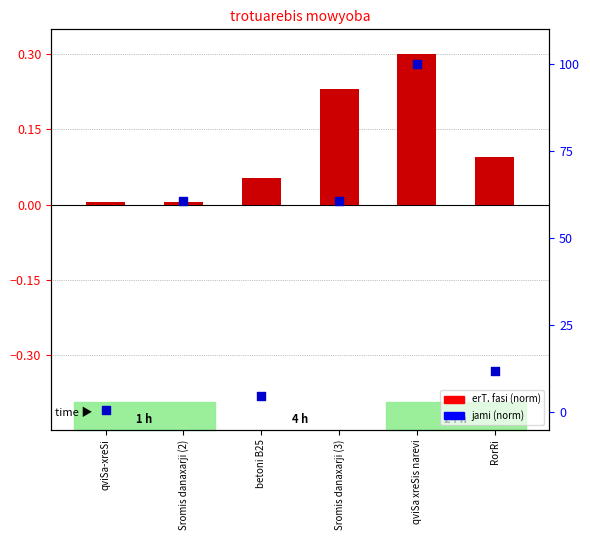

What are all the series names shown in the legend?

erT. fasi (norm), jami (norm)